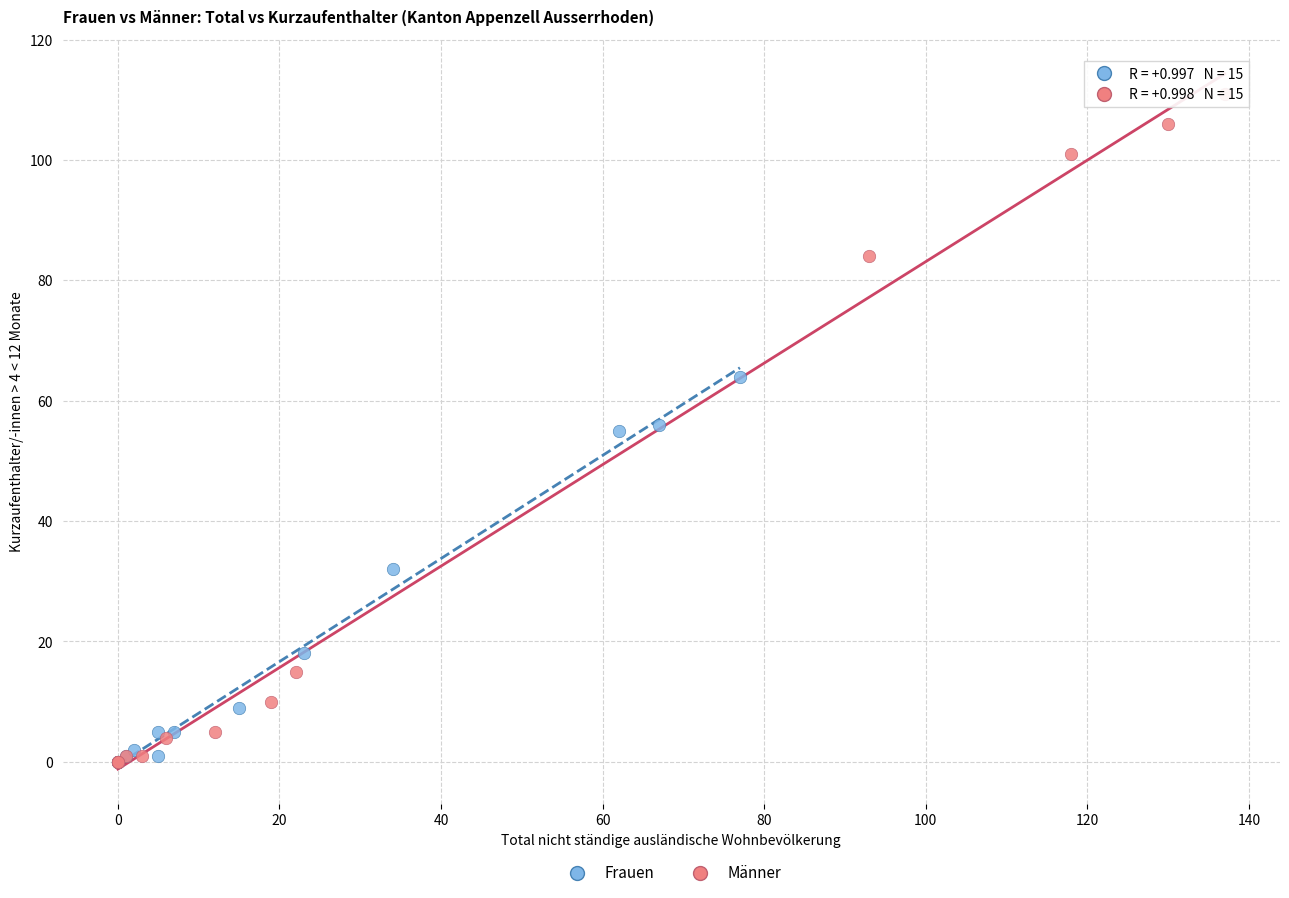

Which series has the widest spread of Y values?

Männer